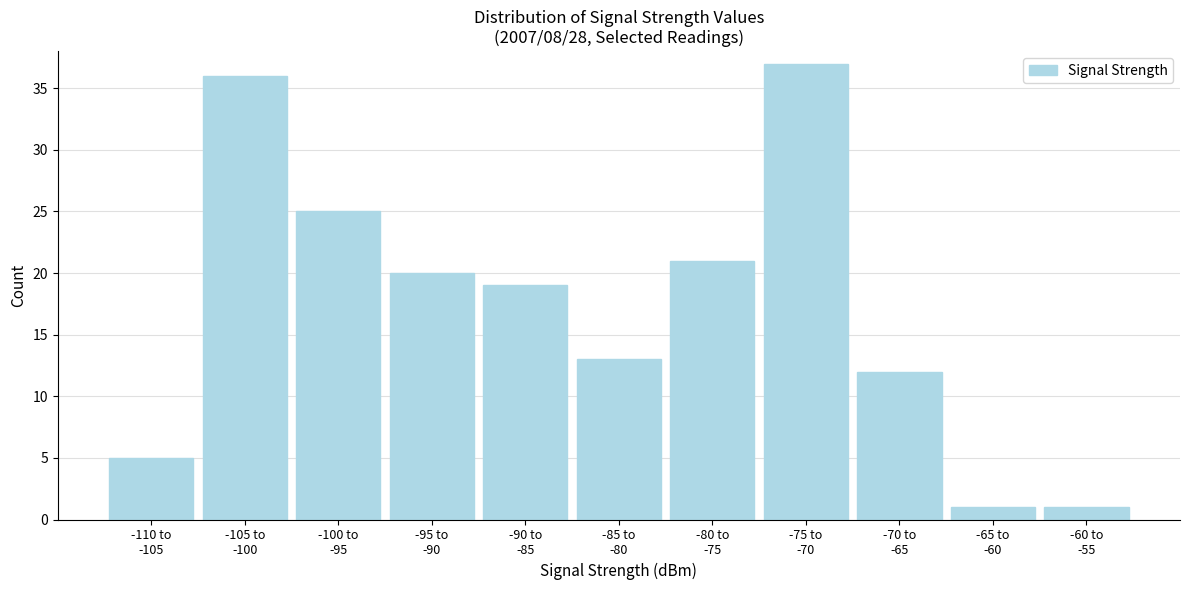

Reading left to right, list all the values displayed in this chart.

5	36	25	20	19	13	21	37	12	1	1